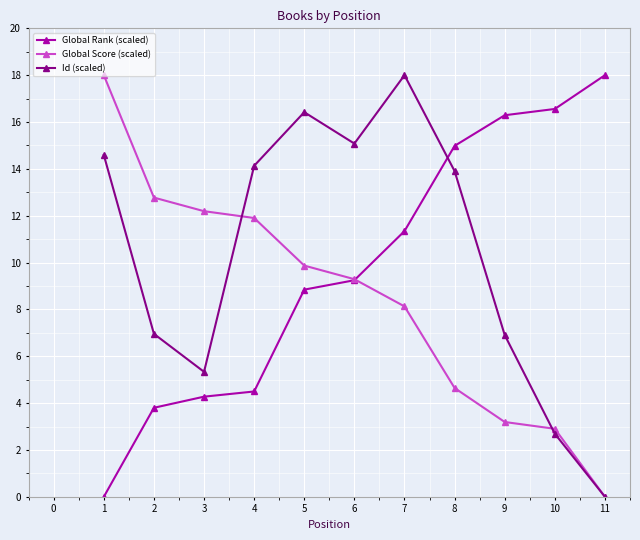

Where is Global Score (scaled) nearest to the value 9?

6